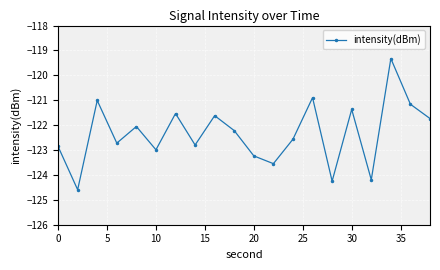

What is the smallest value displayed?

-124.6